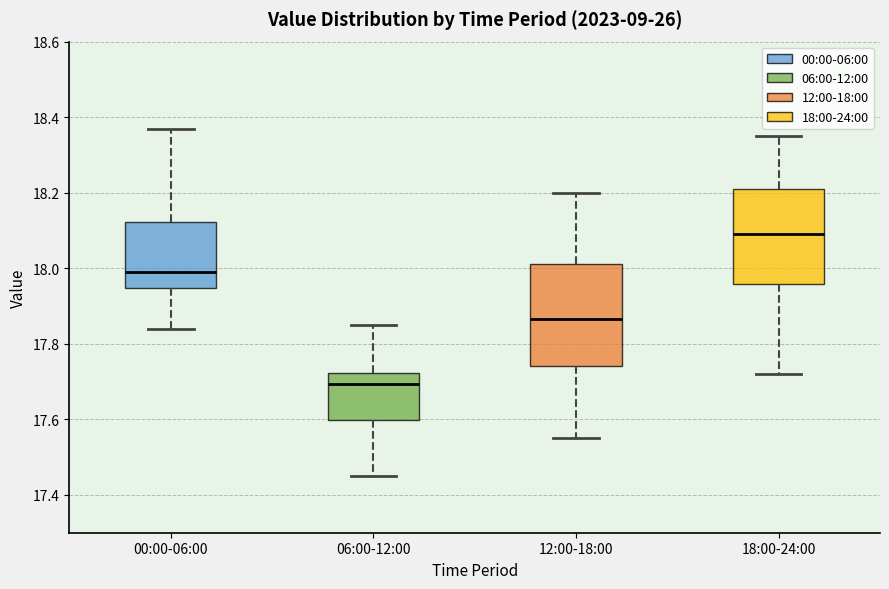

Where does the upper whisker of the box for 18:00-24:00 end on the y-axis? The values are not printed on the chart, so give them approximately, as read against the axis.

18.36